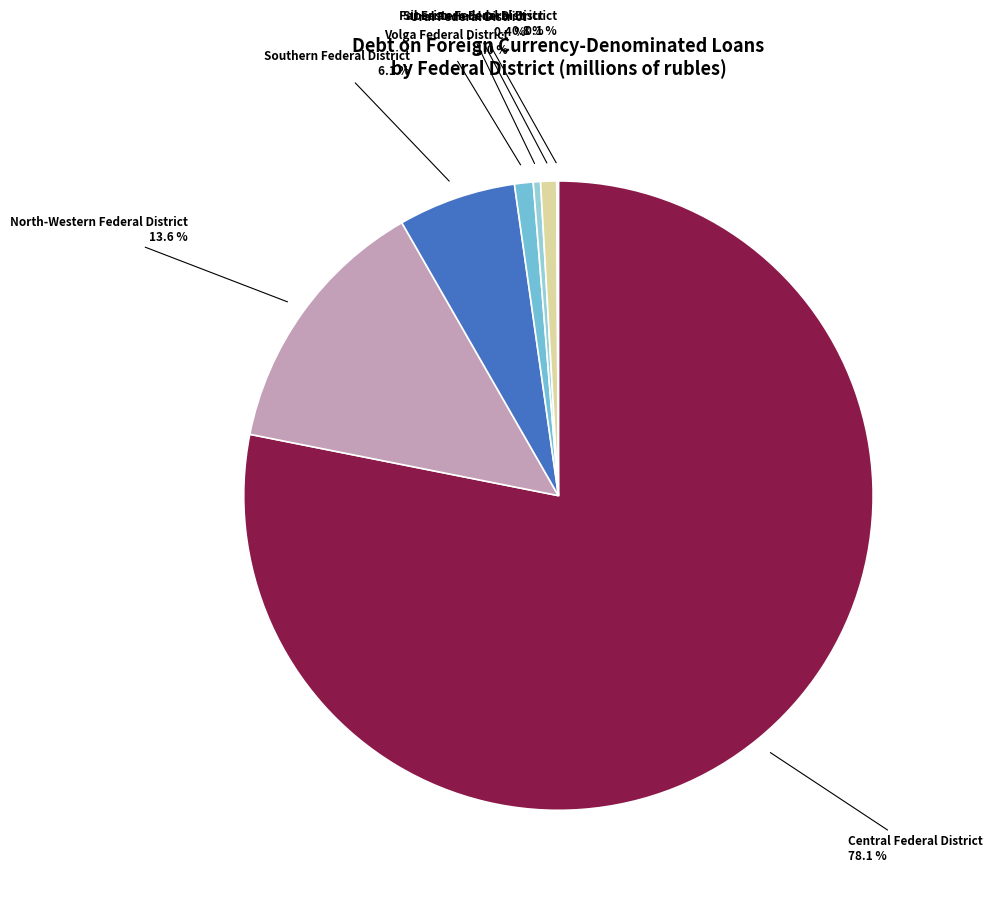

Which category has the biggest portion of the pie?

Central Federal District